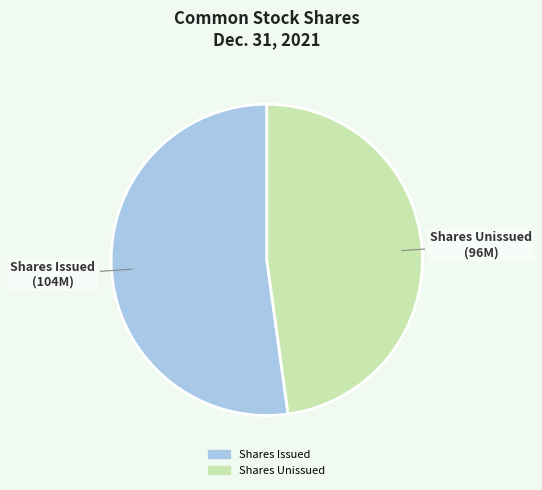

Does any single category account for the majority?

Yes